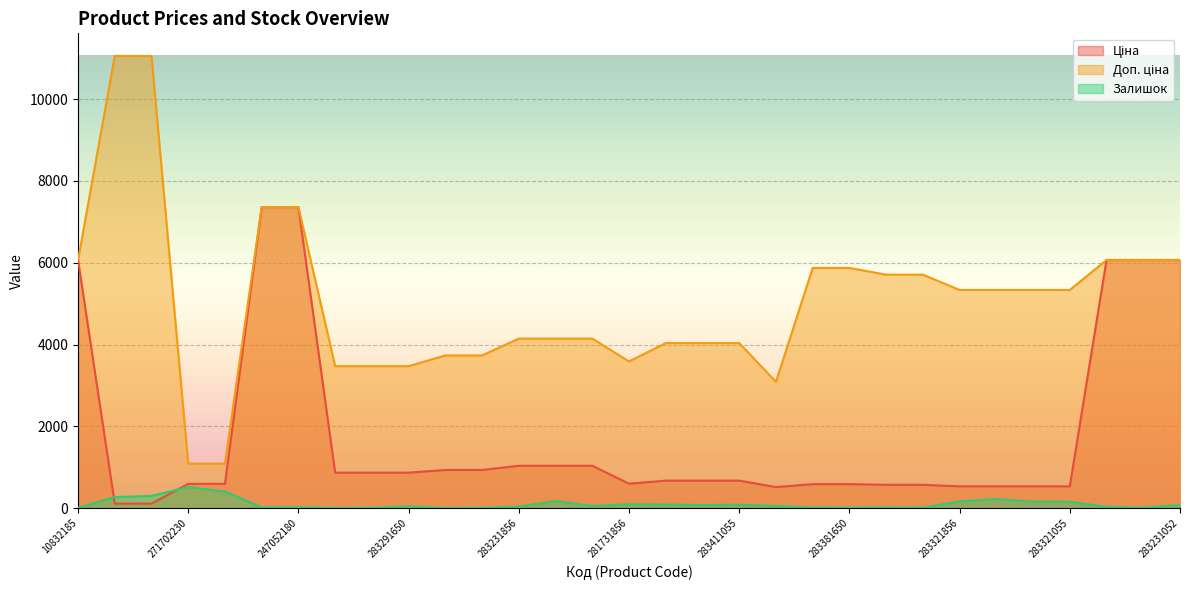

Which series changed the most between 283291856 and 283321856?

Доп. ціна